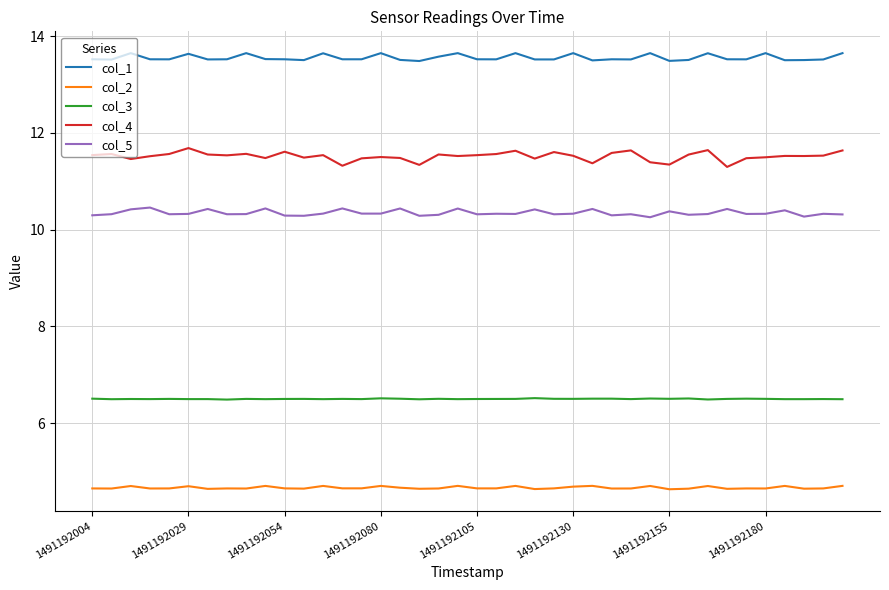

True or false: col_5 and col_1 cross at least once.

False